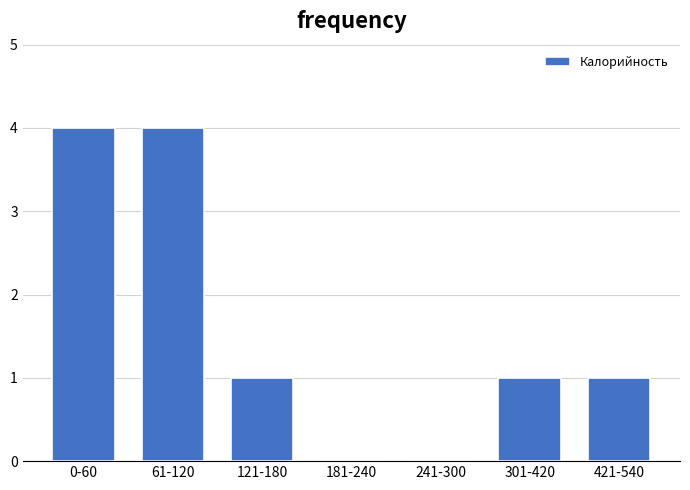

Reading right to left, list all the values displayed in this chart.

421-540=1	301-420=1	241-300=0	181-240=0	121-180=1	61-120=4	0-60=4